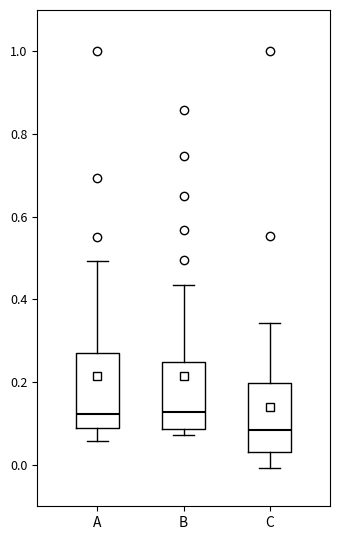

Reading left to right, read every box against the y-axis: the position of its median line, the range the box covers, and the ends of its whiskers. The values are not printed on the chart, so give them approximately, as read against the axis.

A: median 0.12, box 0.10 to 0.28, whiskers 0.06 to 0.50
B: median 0.12, box 0.08 to 0.24, whiskers 0.08 (just below the box's lower edge) to 0.44
C: median 0.08, box 0.04 to 0.20, whiskers 0.00 to 0.34